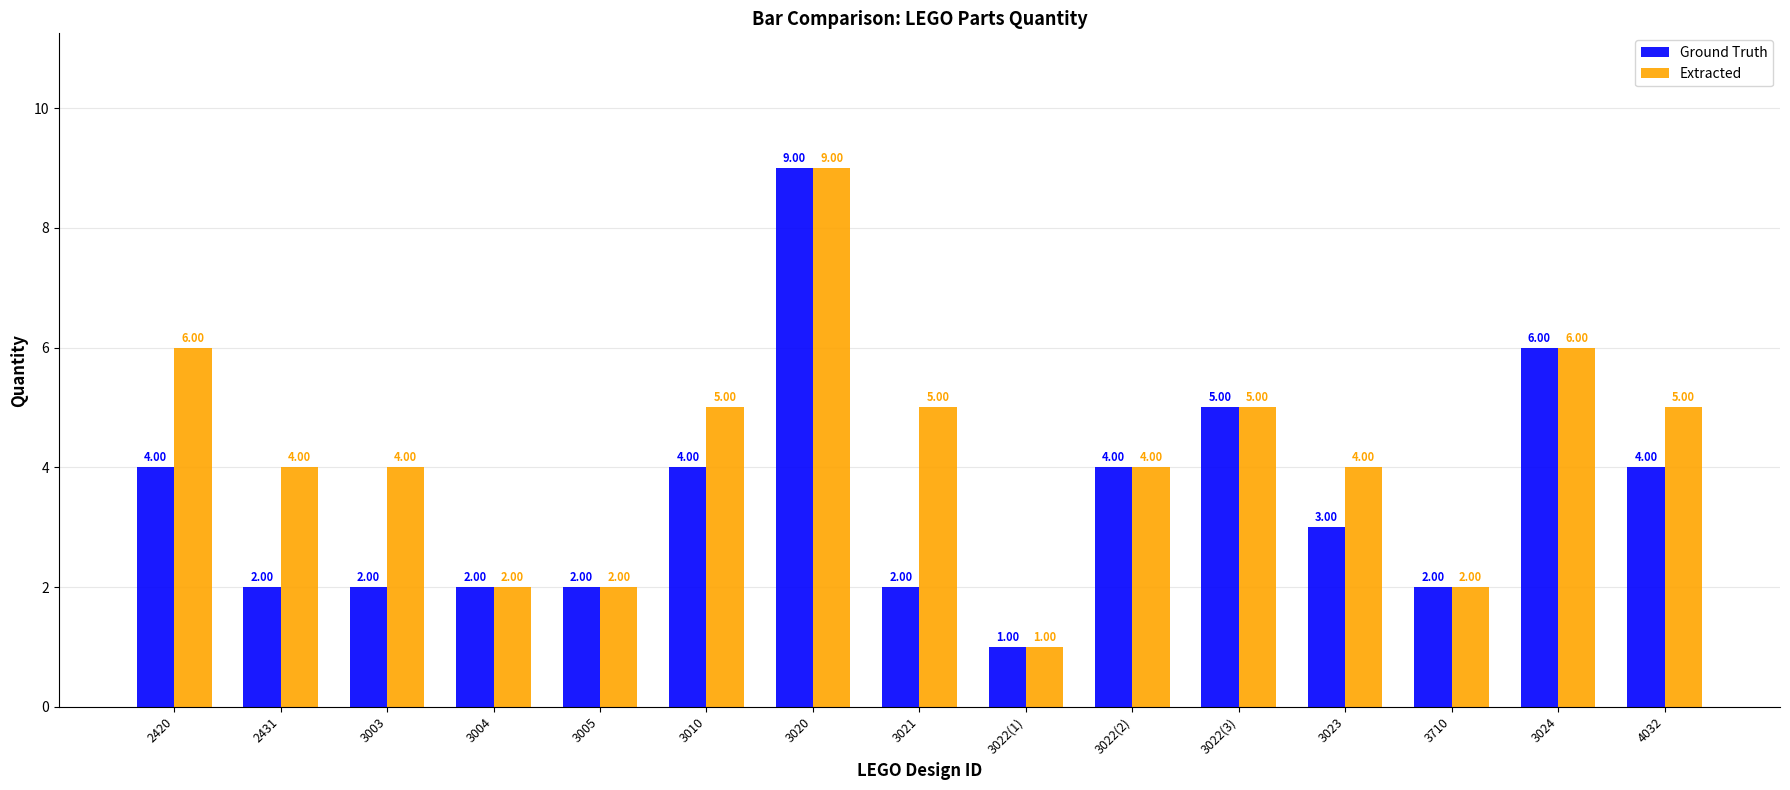

How many bars are there in total?

30